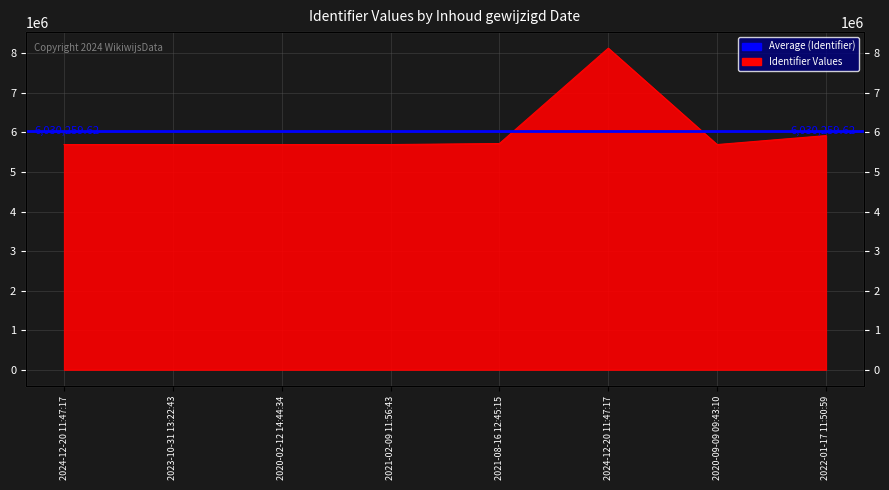

The value at 2020-09-09 09:43:10 is 7555266. True or false?

False